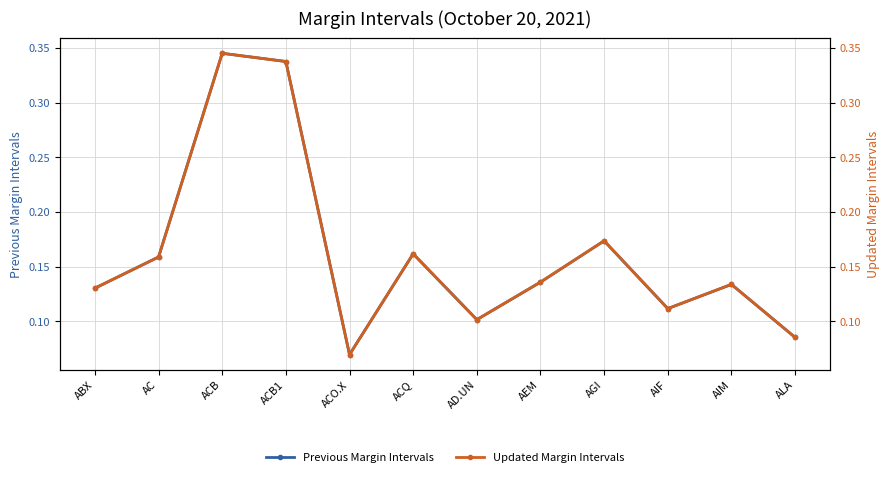

What are all the series names shown in the legend?

Previous Margin Intervals, Updated Margin Intervals